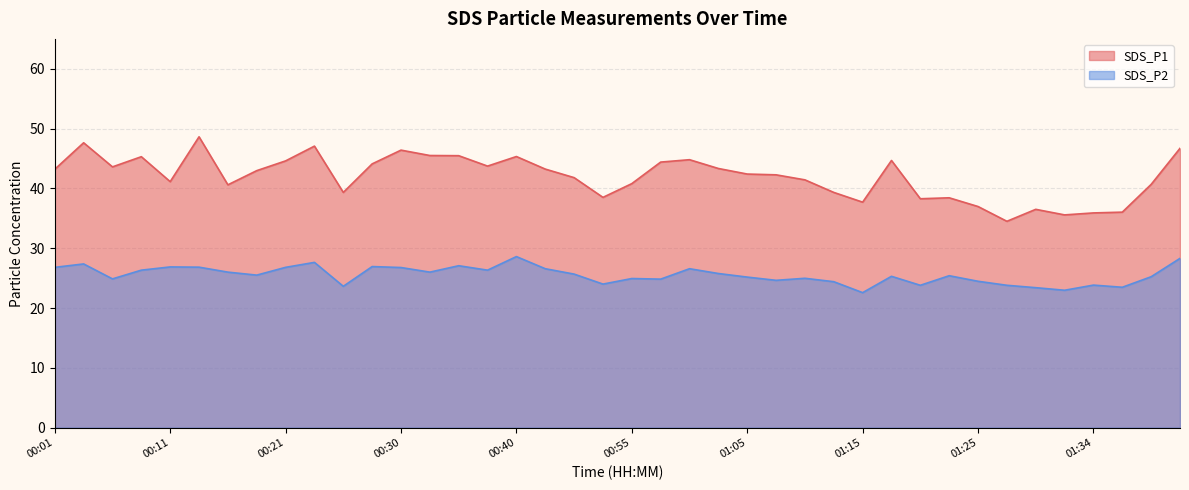

What is the approximate value of SDS_P2 at 01:34?

23.8